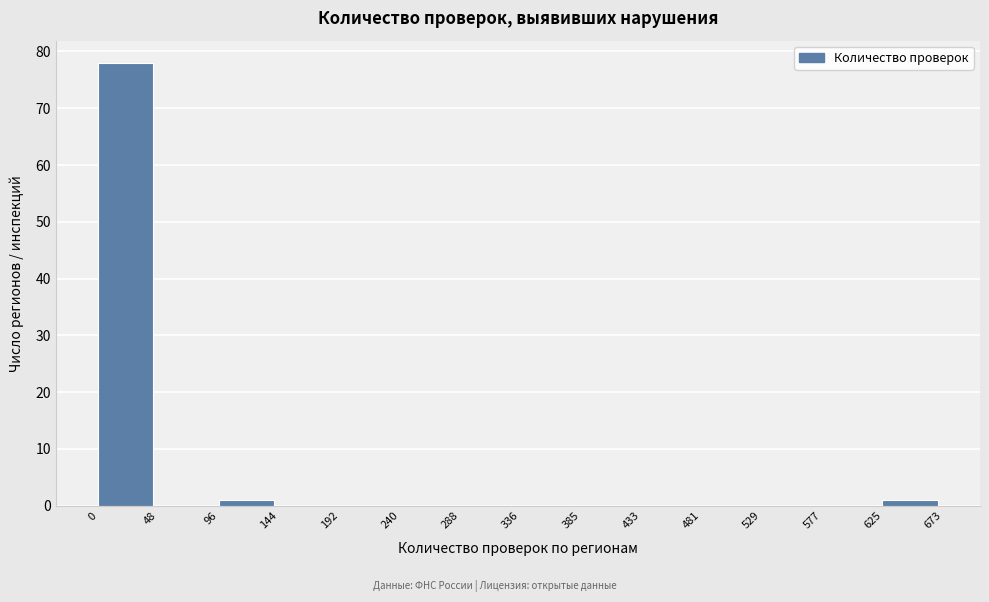

What is the height of the bar covering 96 to 144 on the x-axis? The values are not printed on the chart, so give them approximately, as read against the axis.

1